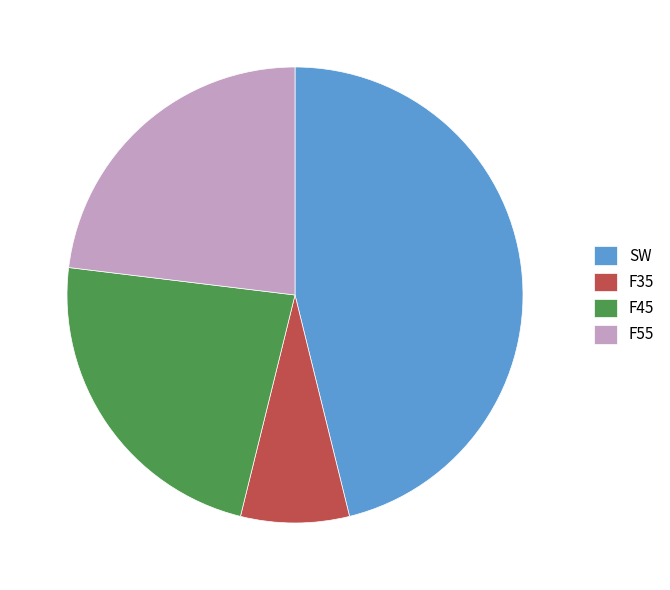

Do F35 and F45 together represent more than half of the pie?

No